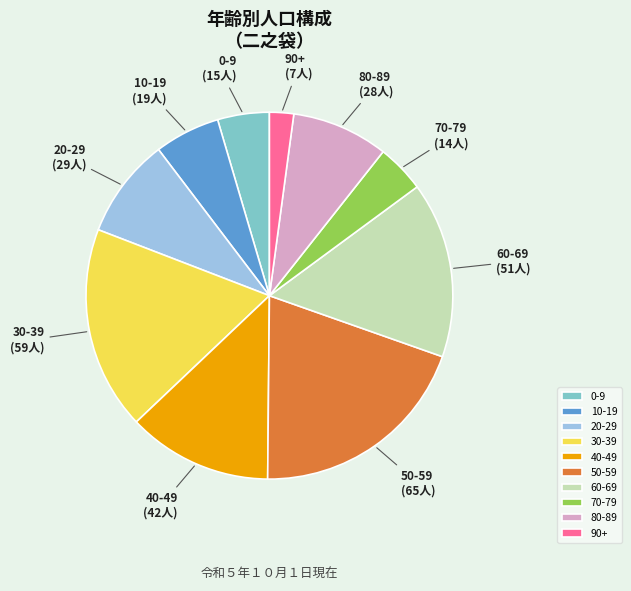

Is there any slice that represents more than half of the pie?

No